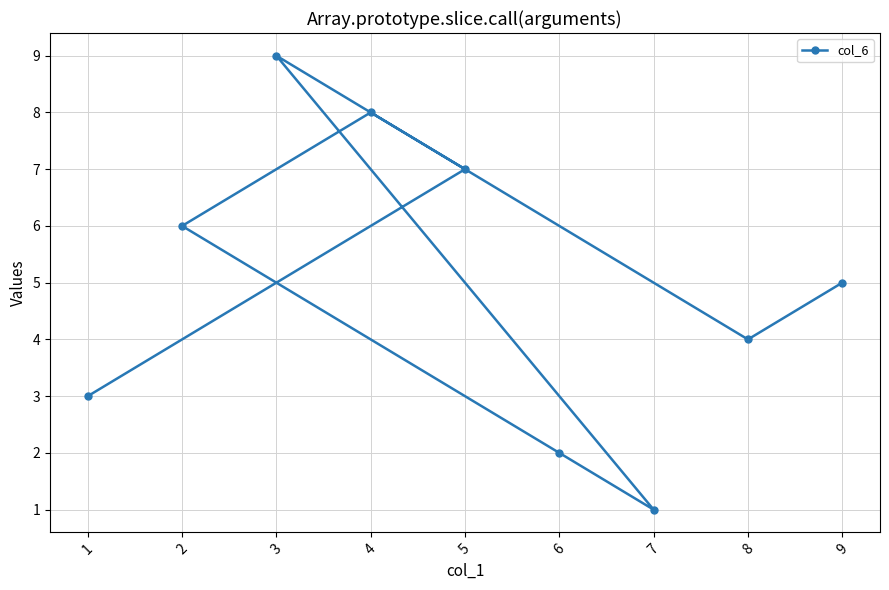

List the labels in order of value, smallest first.

7, 6, 1, 8, 9, 2, 5, 4, 3